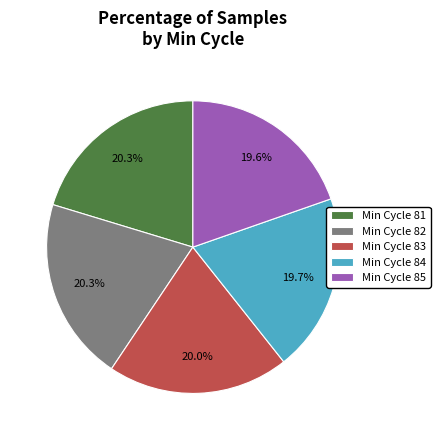

Is there a majority slice in this chart?

No